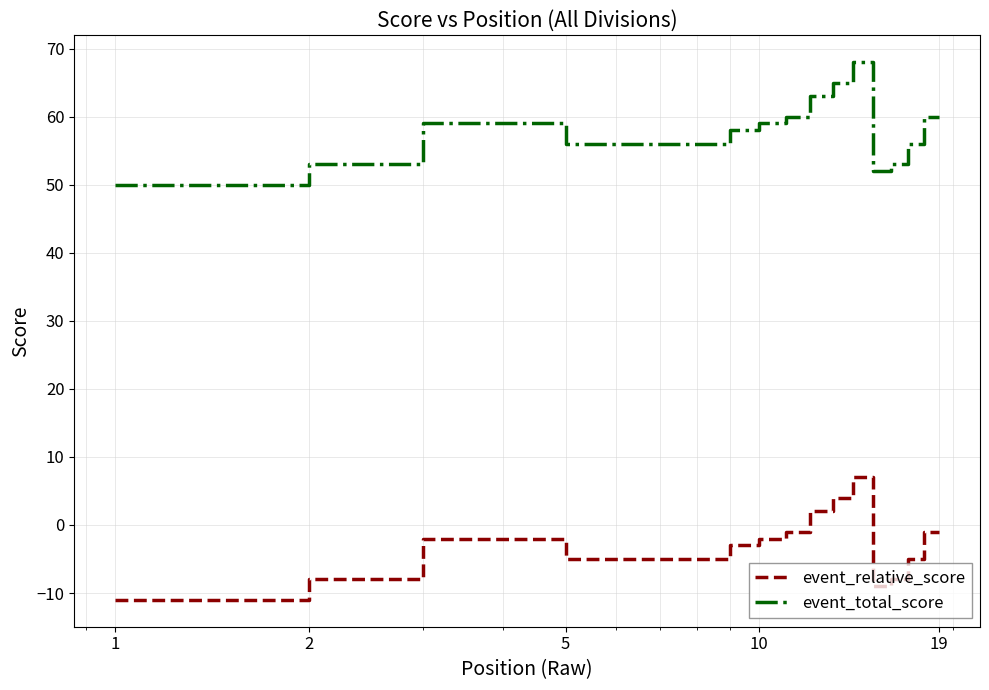

How many values in the event_total_score series are below 58?

9